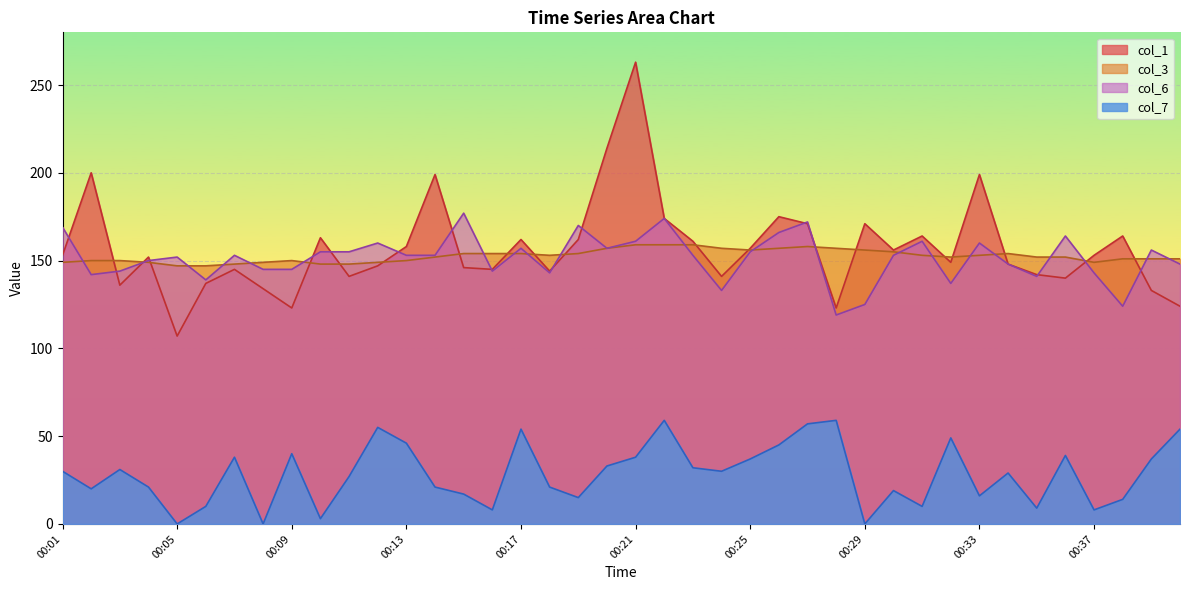

What is the difference between the col_6 values at 00:40 and 00:03?

4